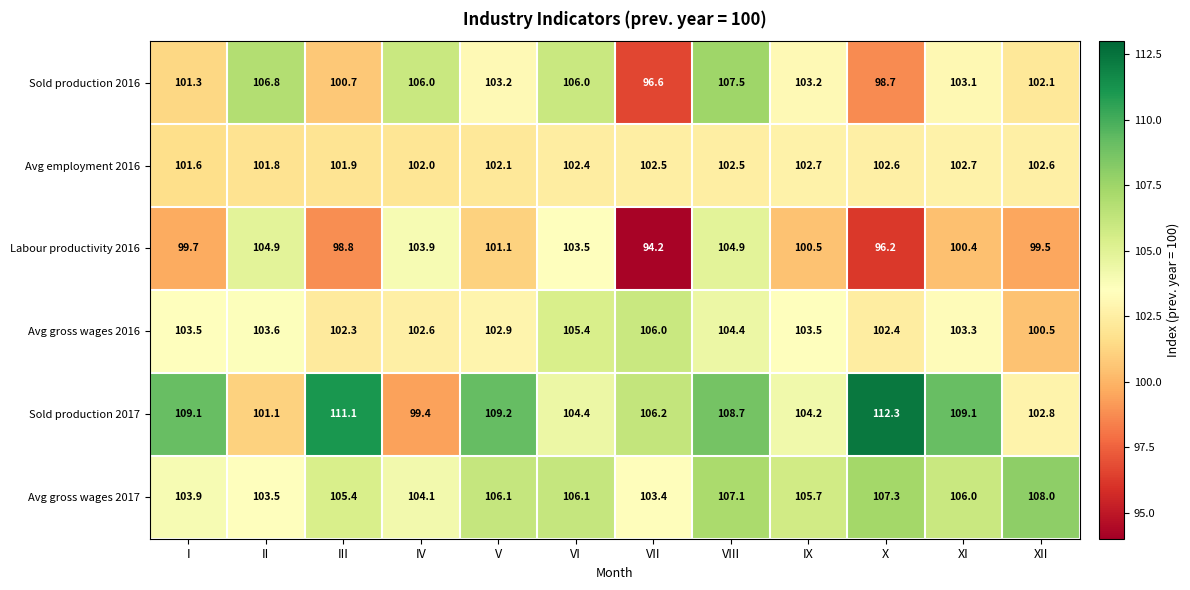

What is the difference between the highest and lowest values at VI?

3.7